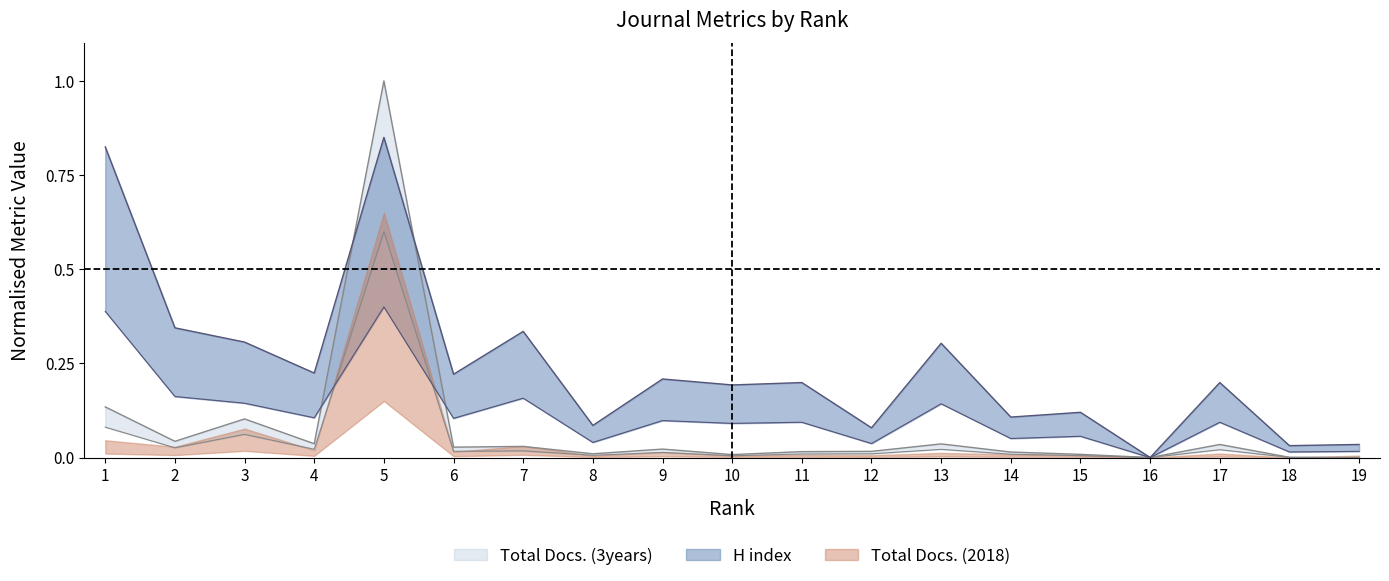

What is the greatest value displayed?

1.0